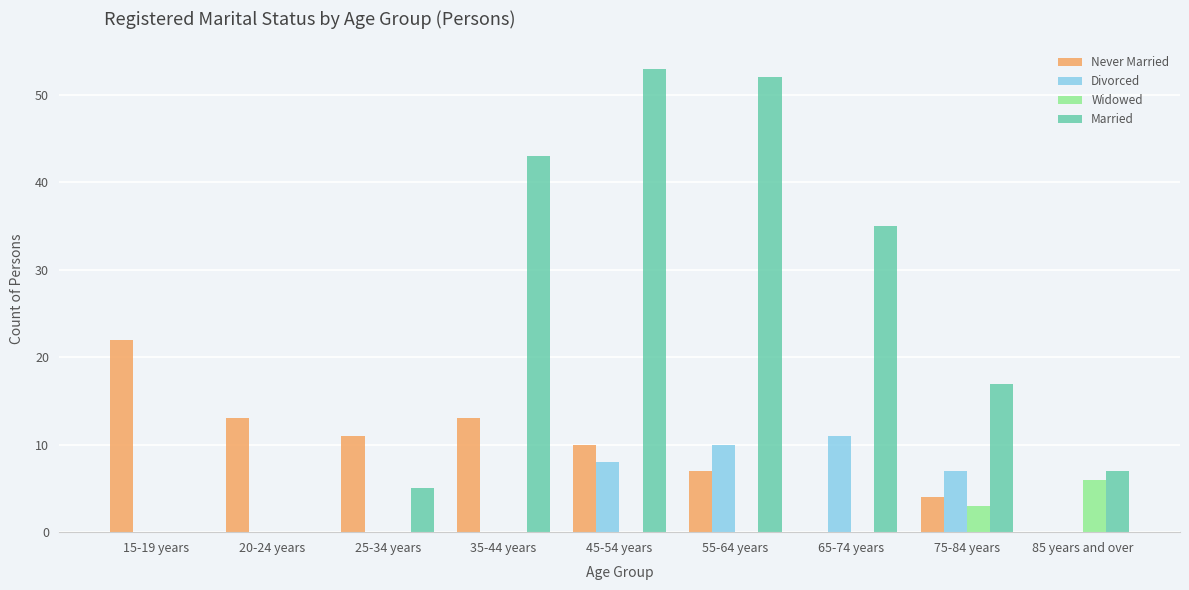

Reading left to right, what are all the values shown in this chart?

Never Married: 22	13	11	13	10	7	0	4	0
Divorced: 0	0	0	0	8	10	11	7	0
Widowed: 0	0	0	0	0	0	0	3	6
Married: 0	0	5	43	53	52	35	17	7